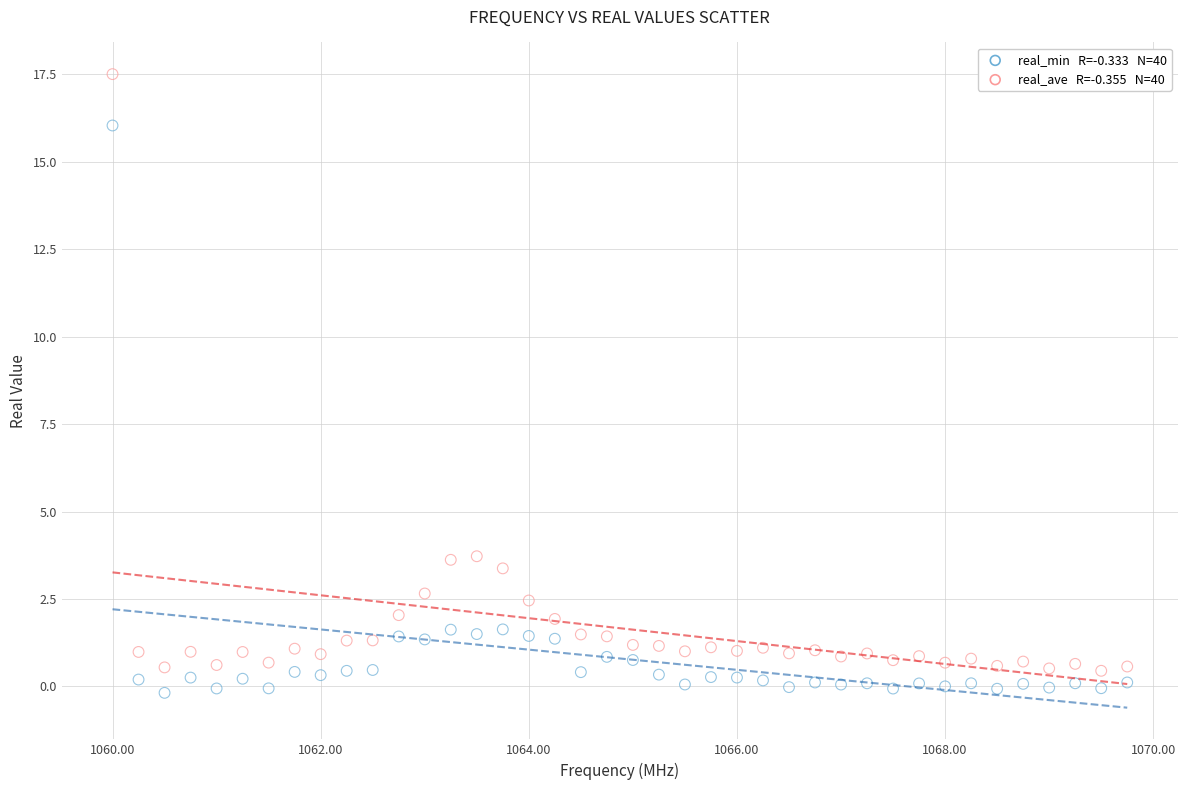

Across all data points, what is the range of Y values (max minus min)?

17.7